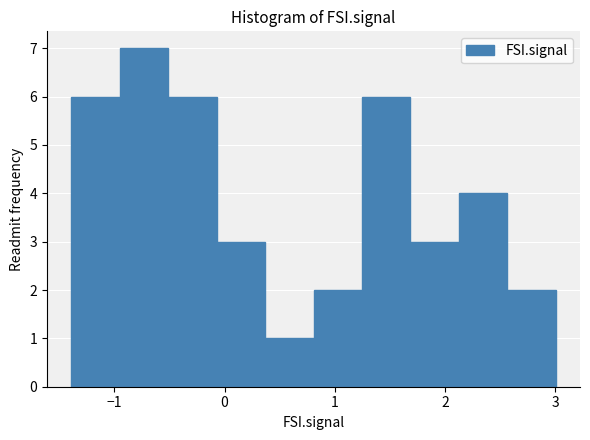

Reading left to right, list every bar in this chart as the range it spans on the x-axis followed by its height. Neither the bar edges nor the heights are printed on the chart, so give them approximately, as read against the axes.

-1.4 to -1.0: 6
-1.0 to -0.5: 7
-0.5 to -0.1: 6
-0.1 to 0.4: 3
0.4 to 0.8: 1
0.8 to 1.2: 2
1.2 to 1.7: 6
1.7 to 2.1: 3
2.1 to 2.6: 4
2.6 to 3.0: 2